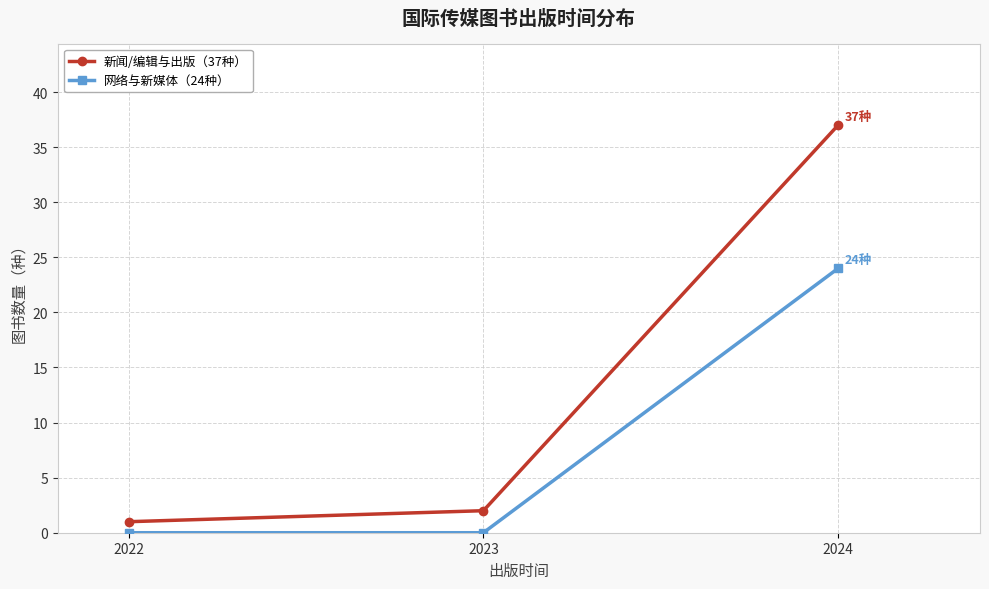

What are all the series names shown in the legend?

新闻/编辑与出版（37种）, 网络与新媒体（24种）